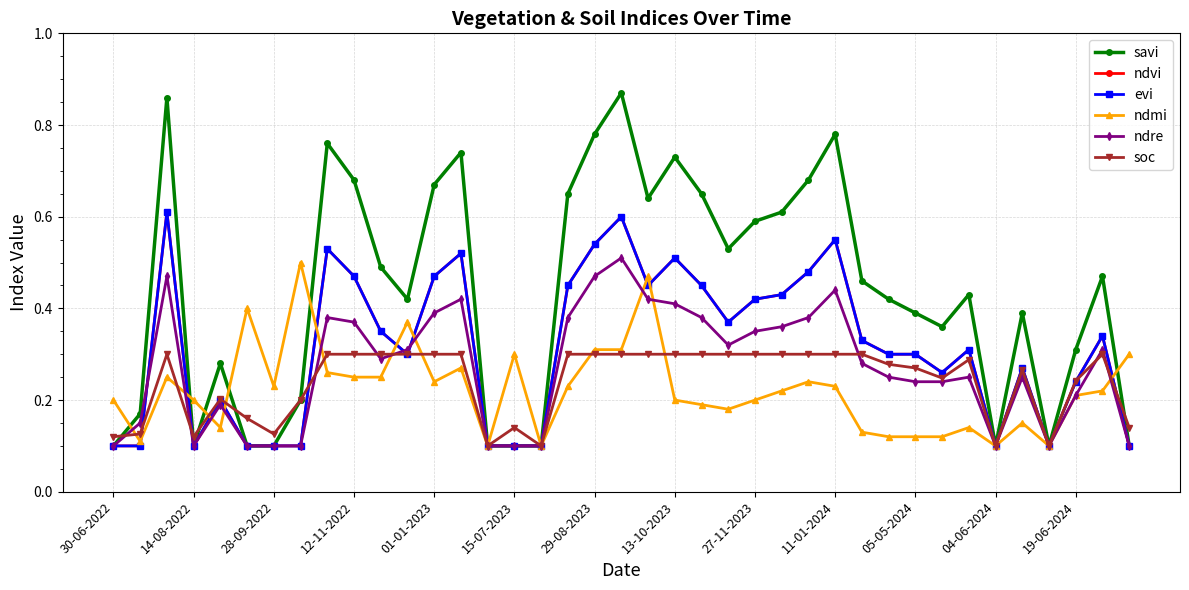

How many lines are shown in the chart?

6